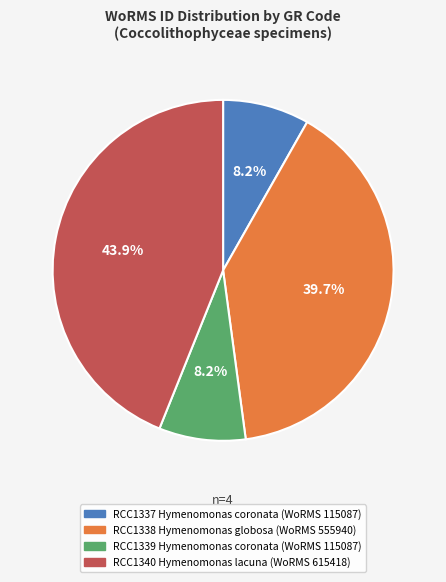

How many slices are in this pie chart?

4